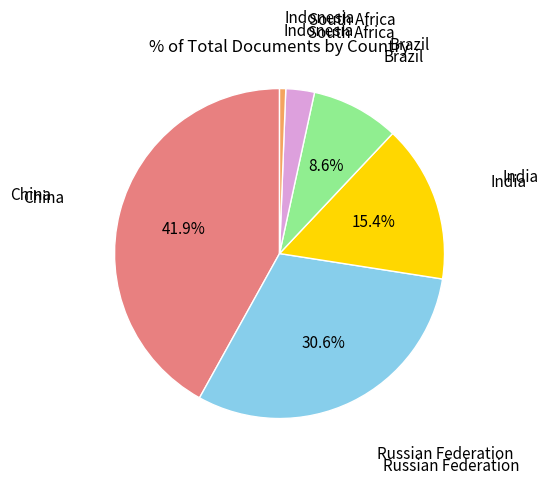

Is there any slice that represents more than half of the pie?

No